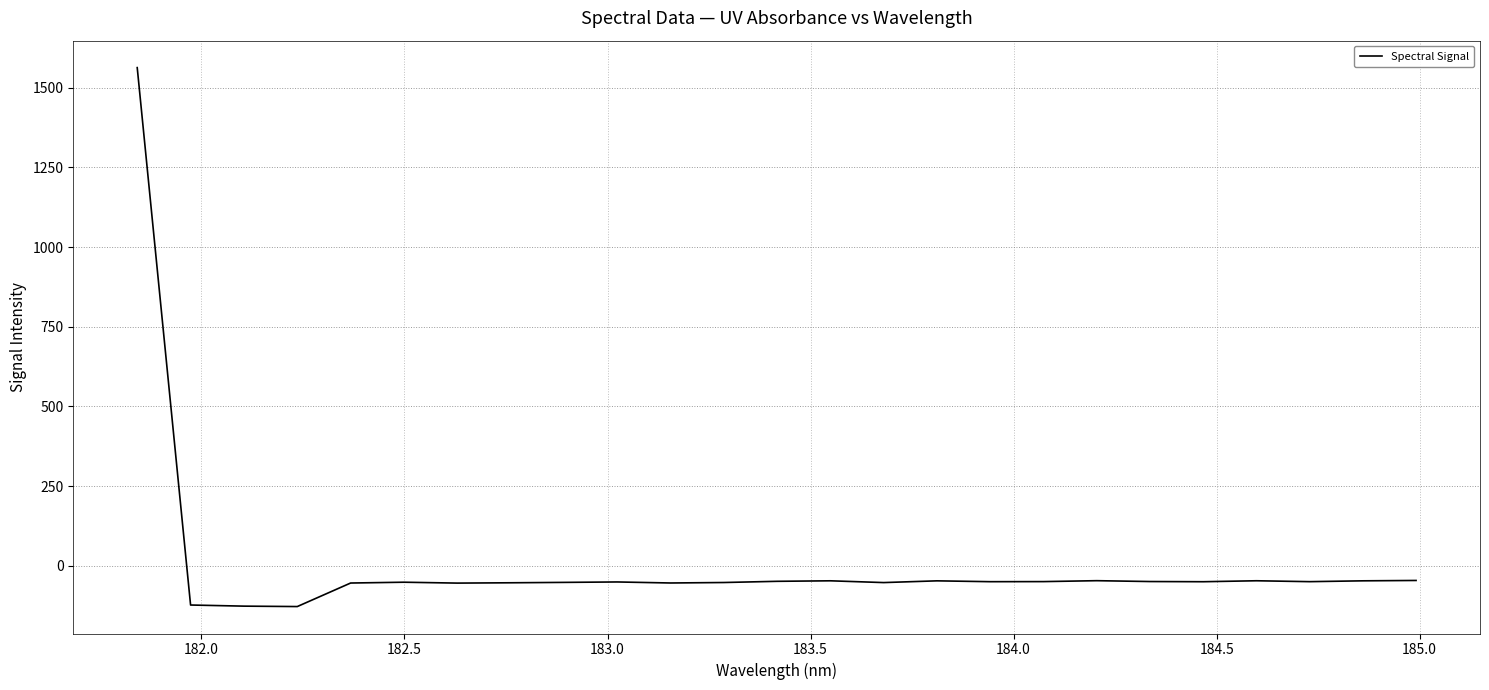

What is the maximum value shown in the chart?

1562.9